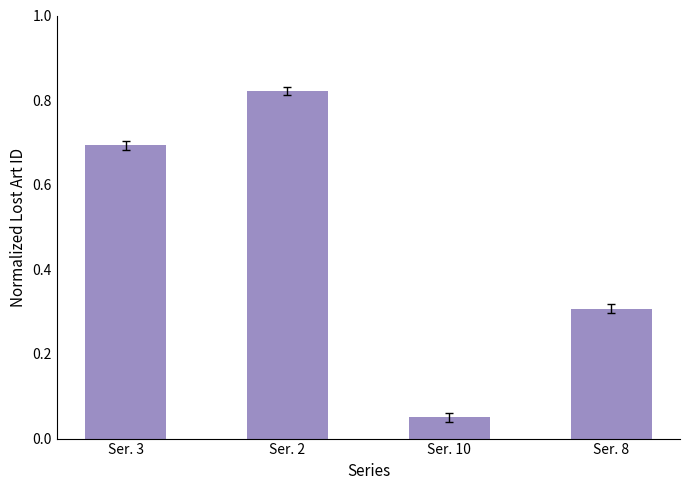

What is the label of the 2nd bar from the left?

Ser. 2